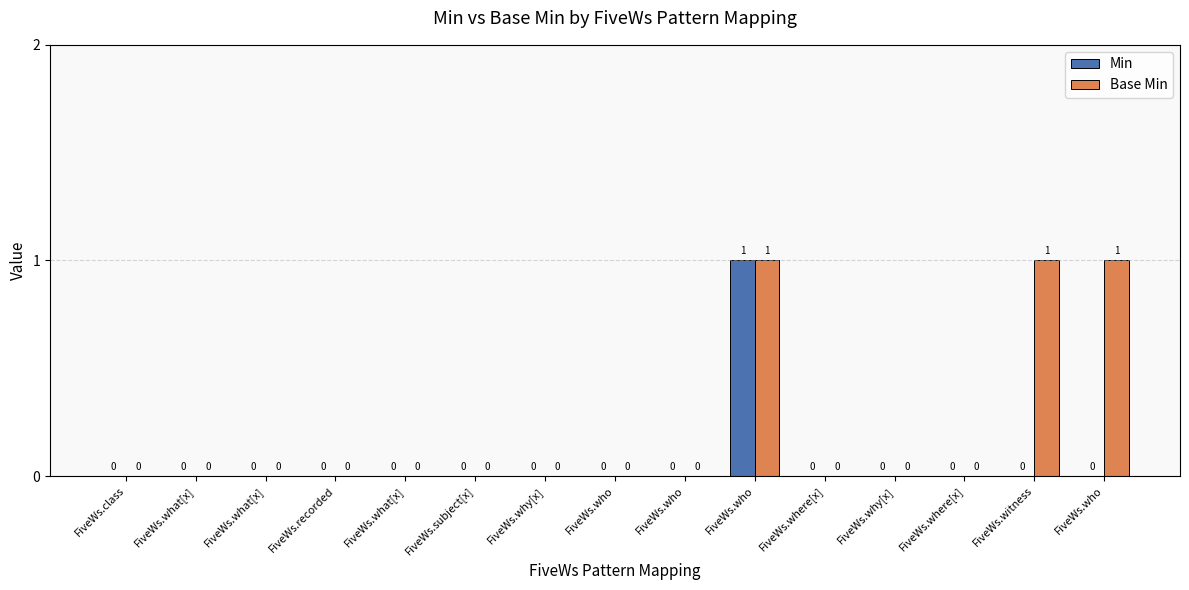

Does the chart contain stacked bars?

No